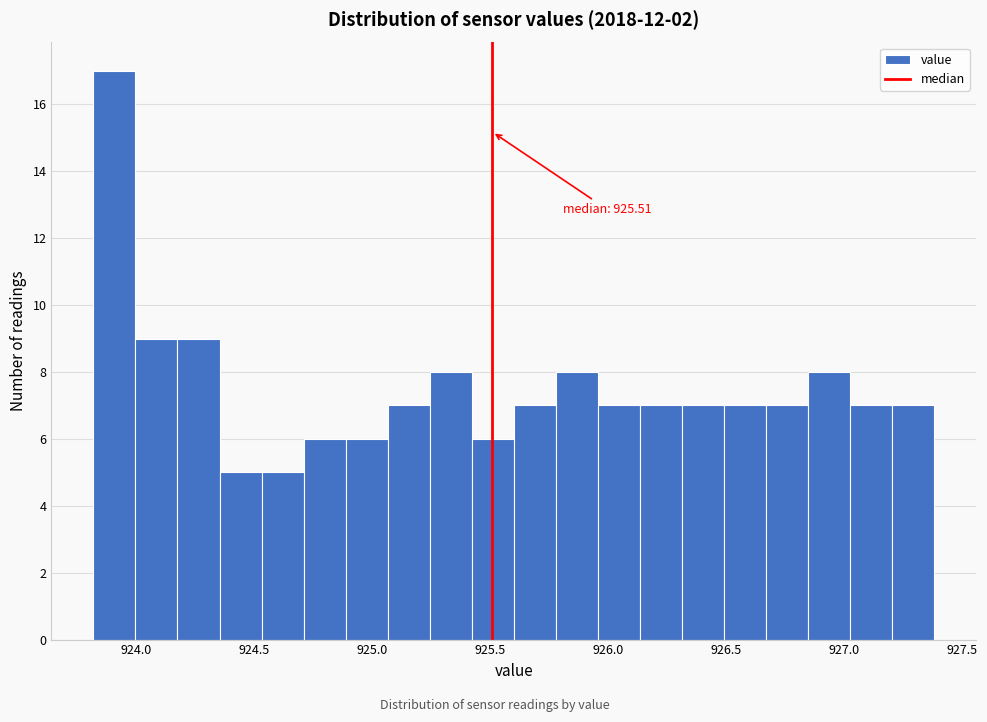

Read against the x-axis, roughly where is the centre of the tallest bar?

923.90